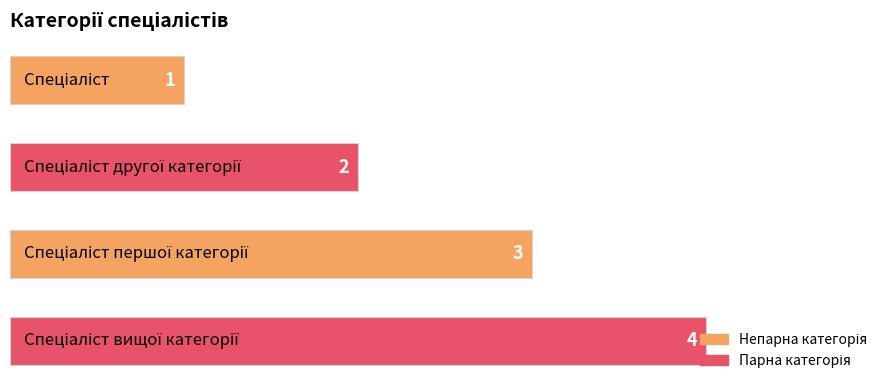

What is the value of the 3rd bar from the top?

3